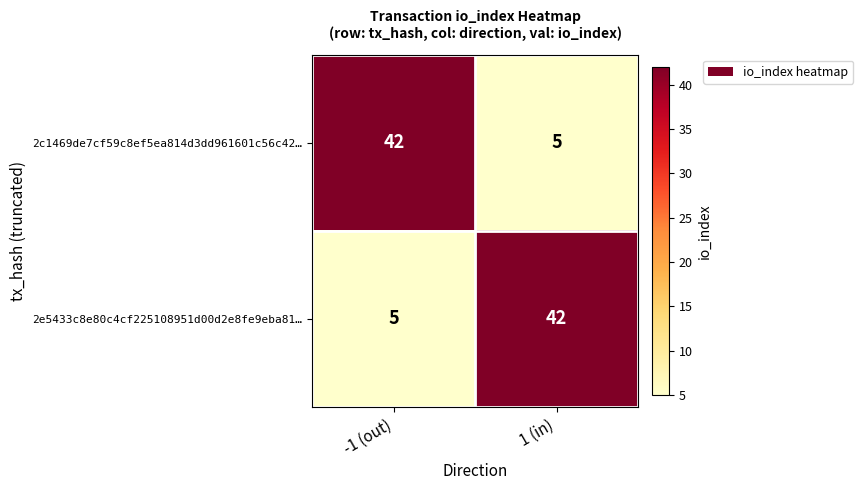

Rank the series at 1 (in) from lowest to highest value.

2c1469de7cf59c8ef5ea814d3dd961601c56c42…, 2e5433c8e80c4cf225108951d00d2e8fe9eba81…